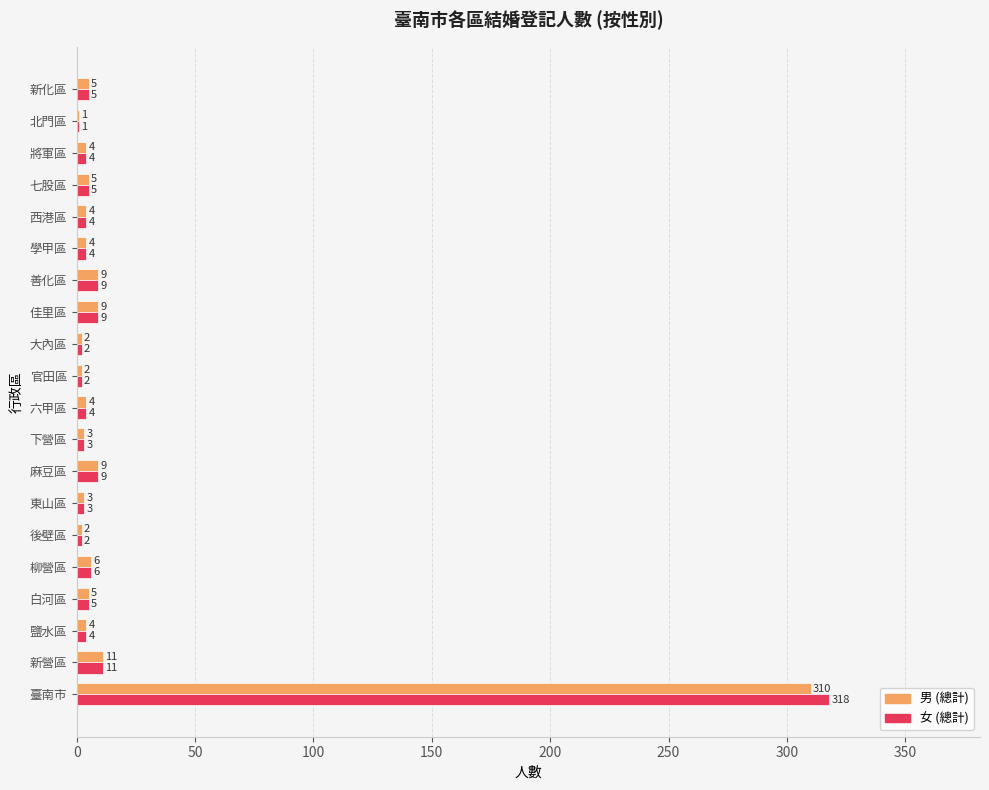

Which category has the highest value across all series?

臺南市